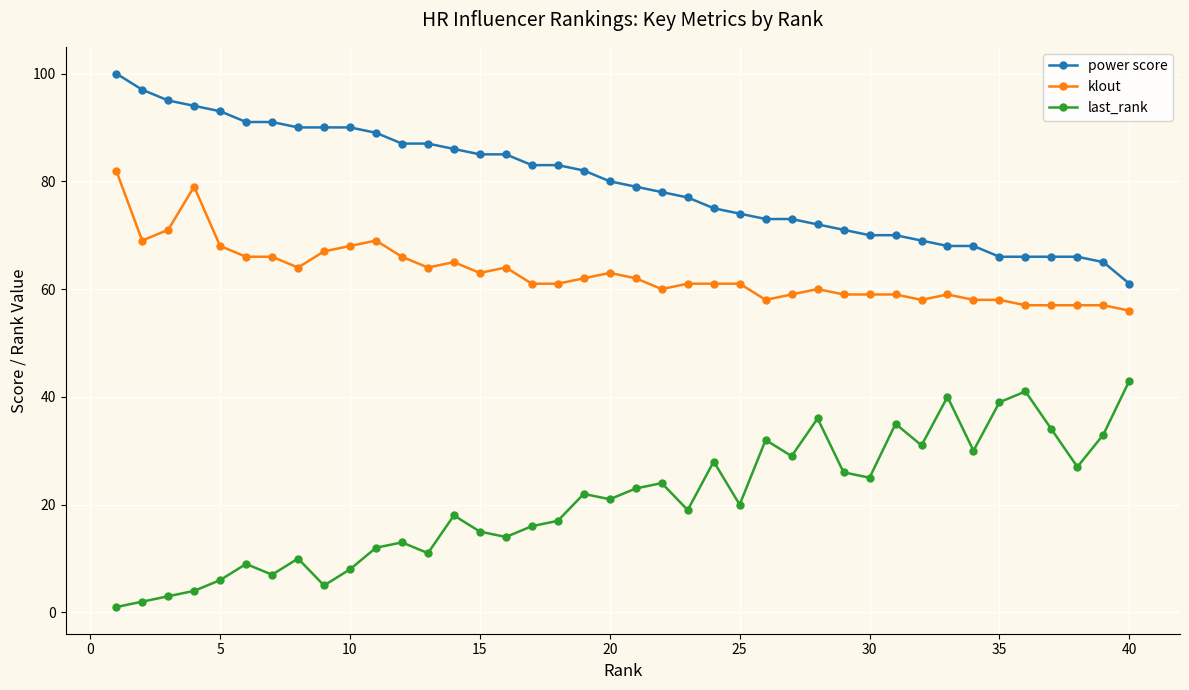

Which series has the largest total across all categories?

power score